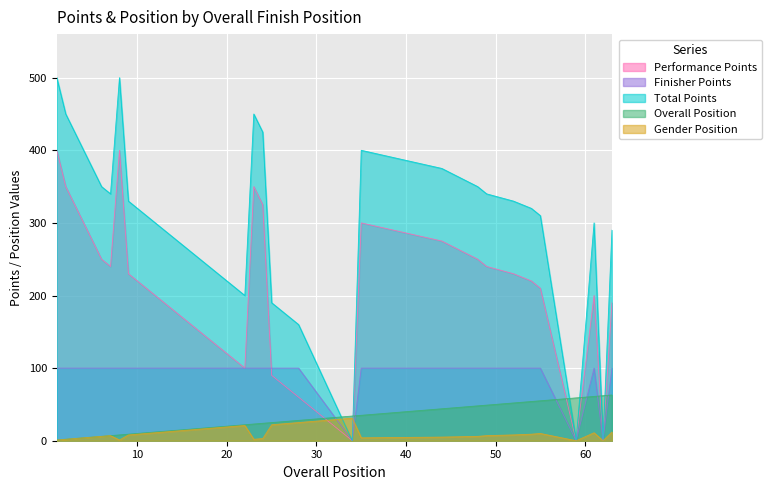

Does the chart display data point markers on the line(s)?

No